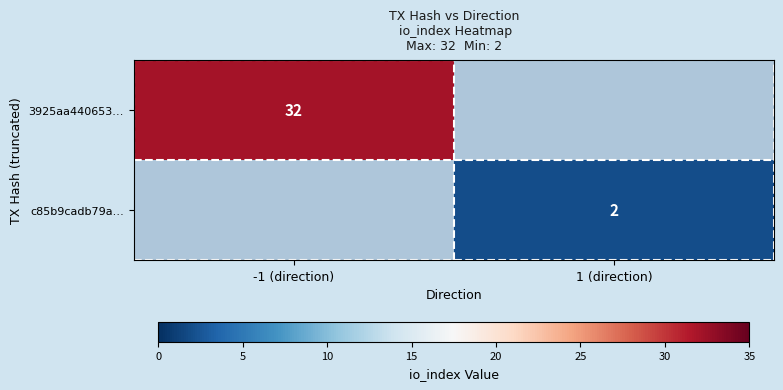

Is it true that c85b9cadb79a… equals 3 at 1 (direction)?

False